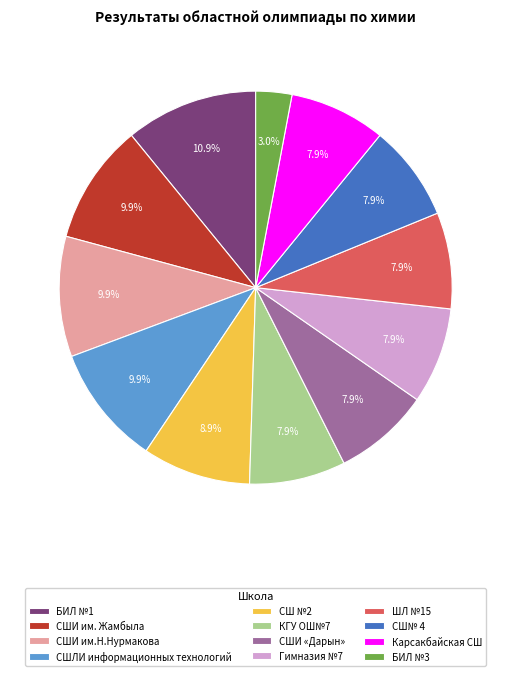

What is the smallest slice in the pie chart?

БИЛ №3